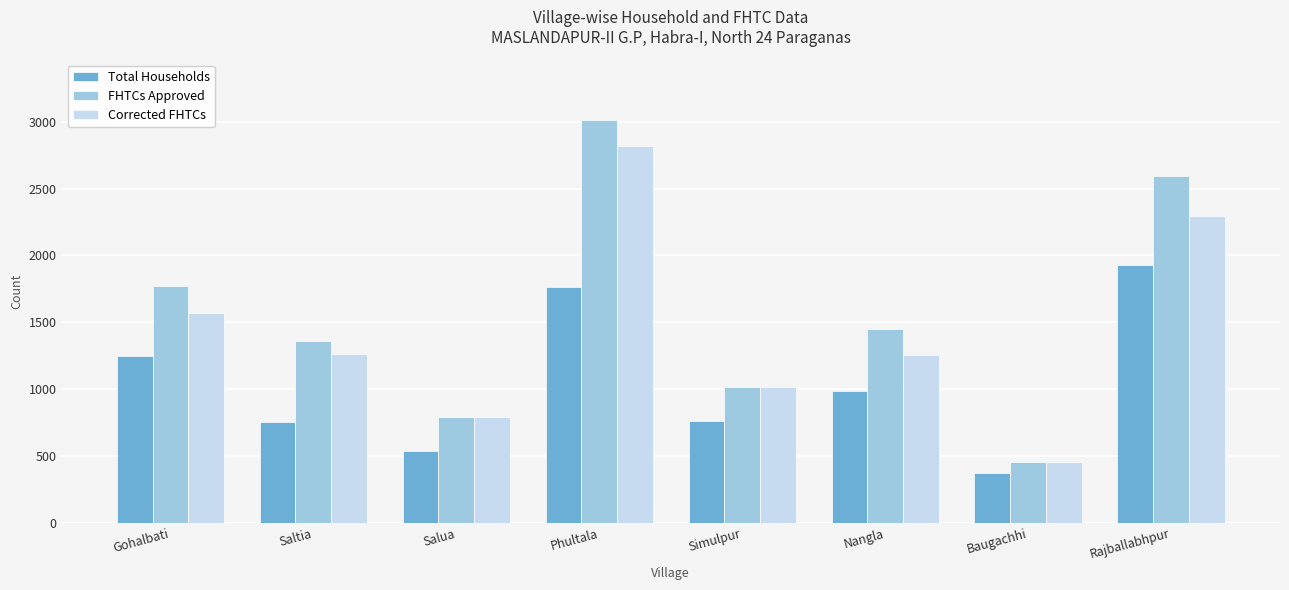

What is the approximate value of FHTCs Approved at Baugachhi, to the nearest 10?

450